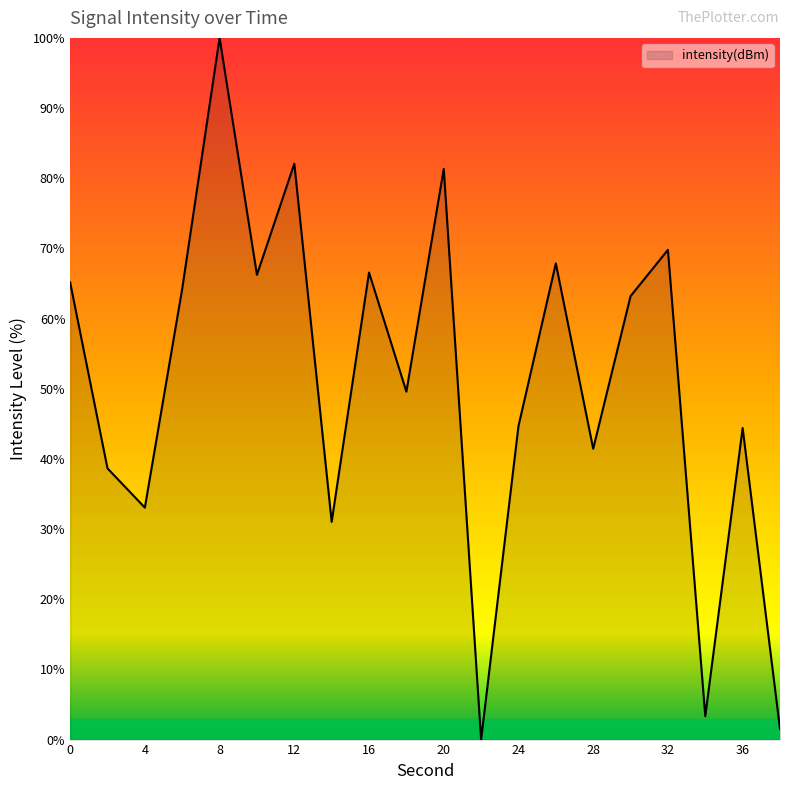

How many lines are shown in the chart?

1